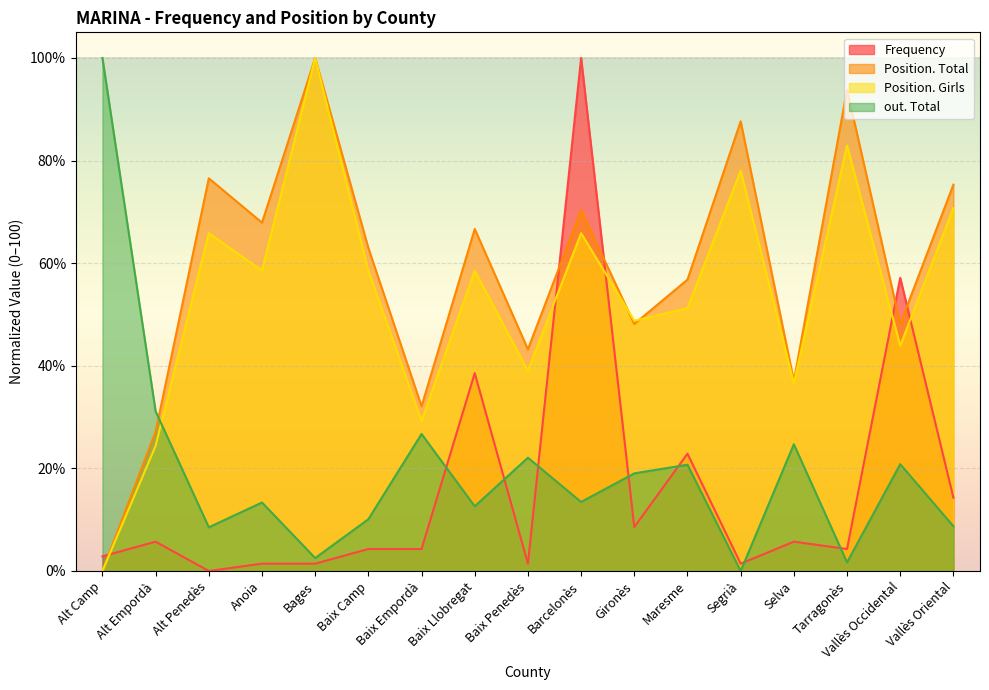

How many times do Position. Total and Frequency cross each other?

5